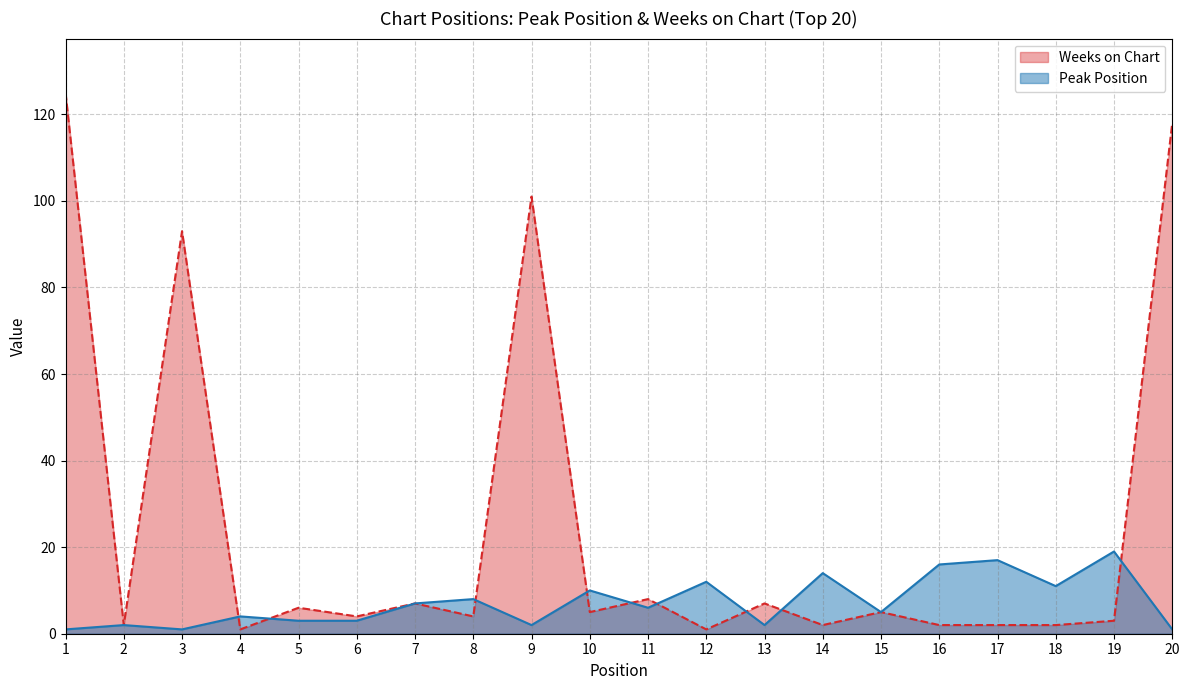

Which series changed the most between 8 and 17?

Peak Position